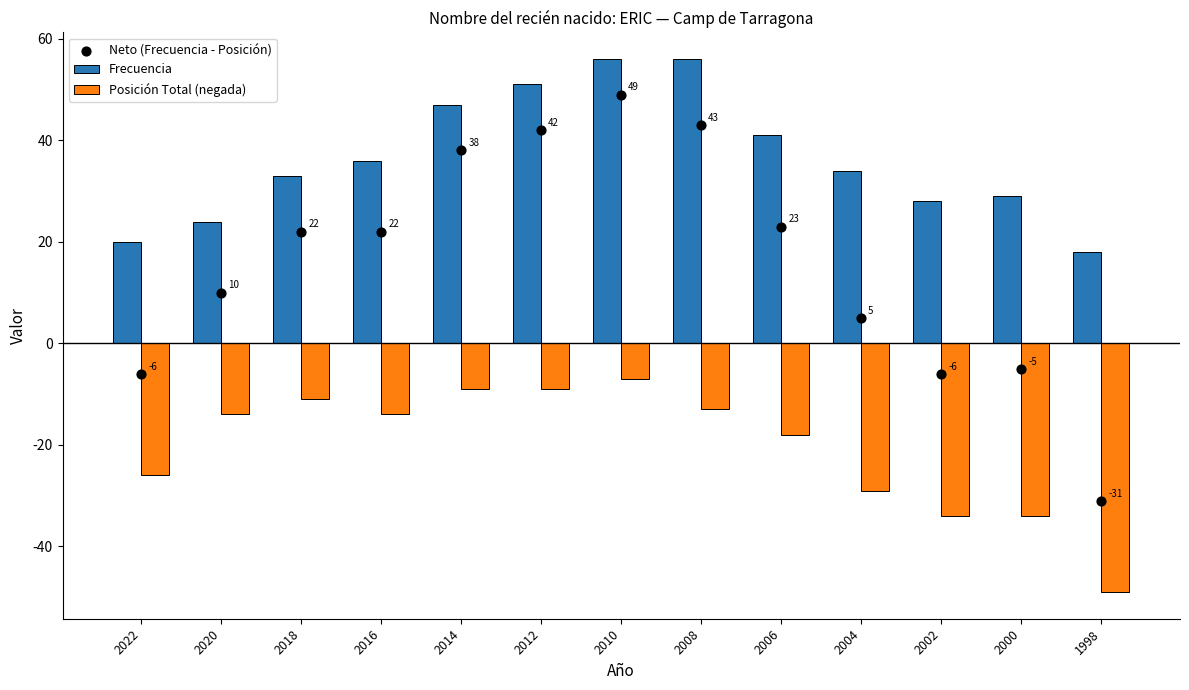

At how many categories does at least one series exceed -28?

13